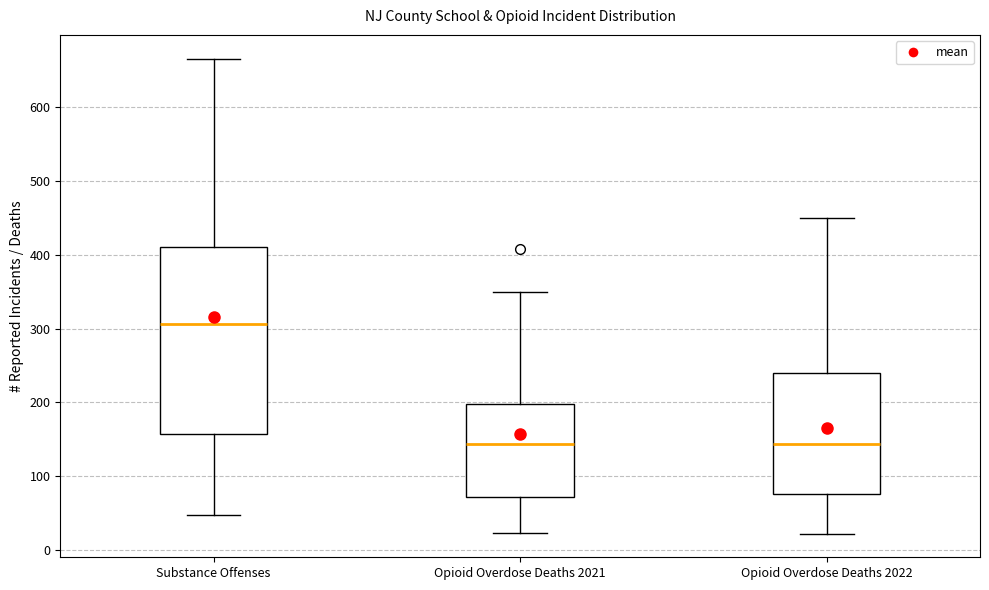

Where does the lower whisker of the box for Opioid Overdose Deaths 2022 end on the y-axis? The values are not printed on the chart, so give them approximately, as read against the axis.

20